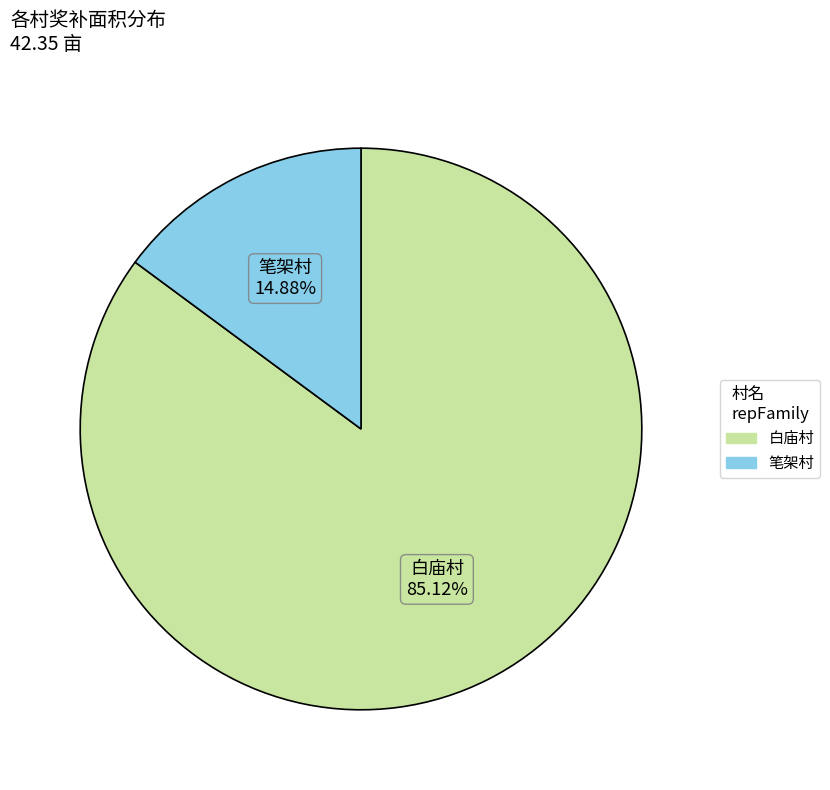

Combined, what portion of the pie is 白庙村 and 笔架村?

100.0%